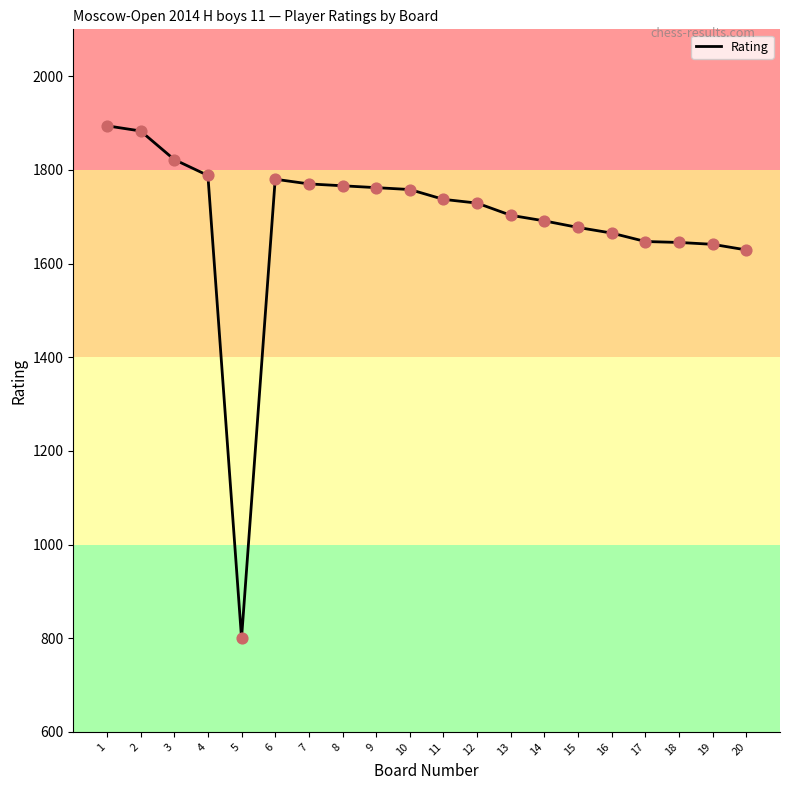

What is the change in value from 3 to 19?

-181